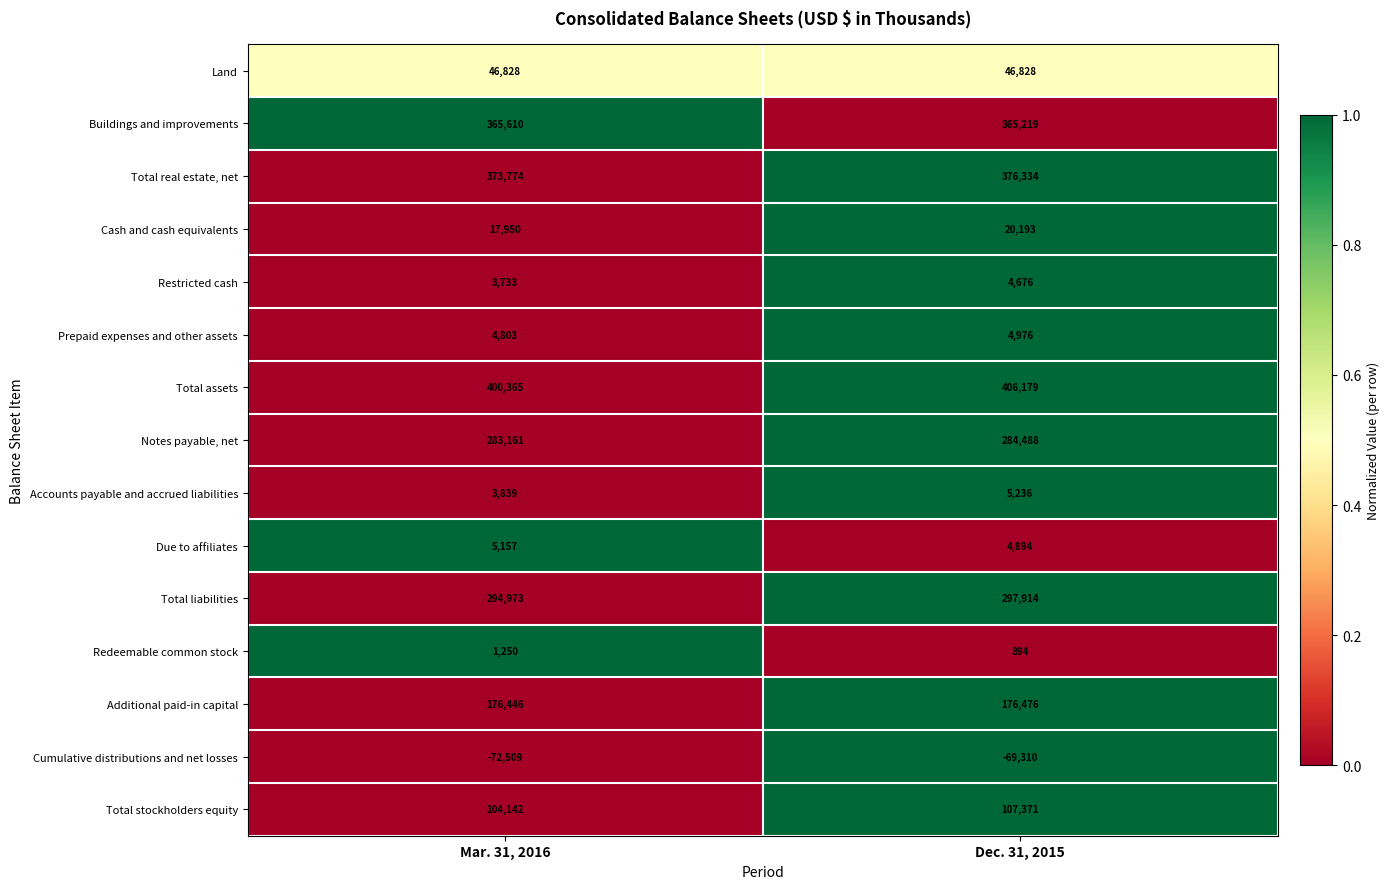

Which series has the largest total across all categories?

Total assets